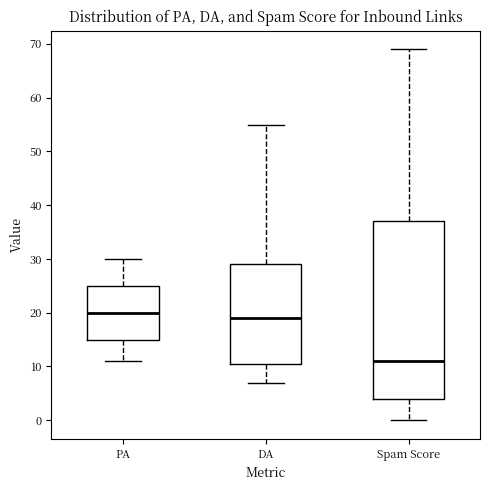

Where does the median line of the box for DA sit on the y-axis? The values are not printed on the chart, so give them approximately, as read against the axis.

19